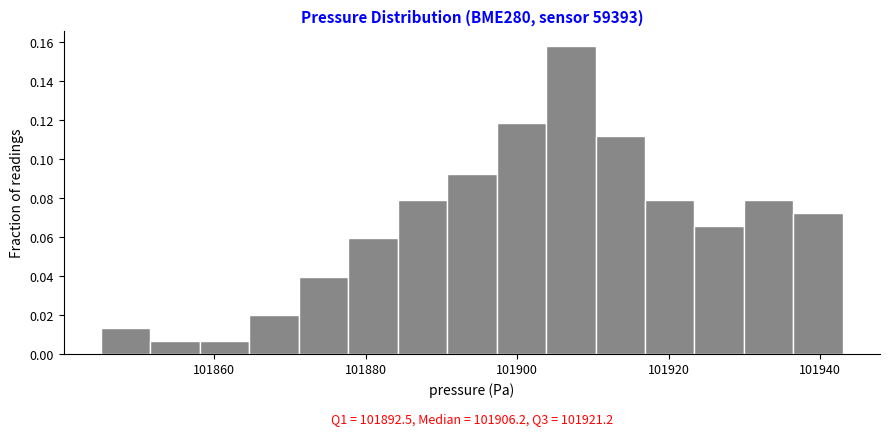

Around what value on the x-axis is the tallest bar? Give the approximate position of its centre, as read against the axis.

101908